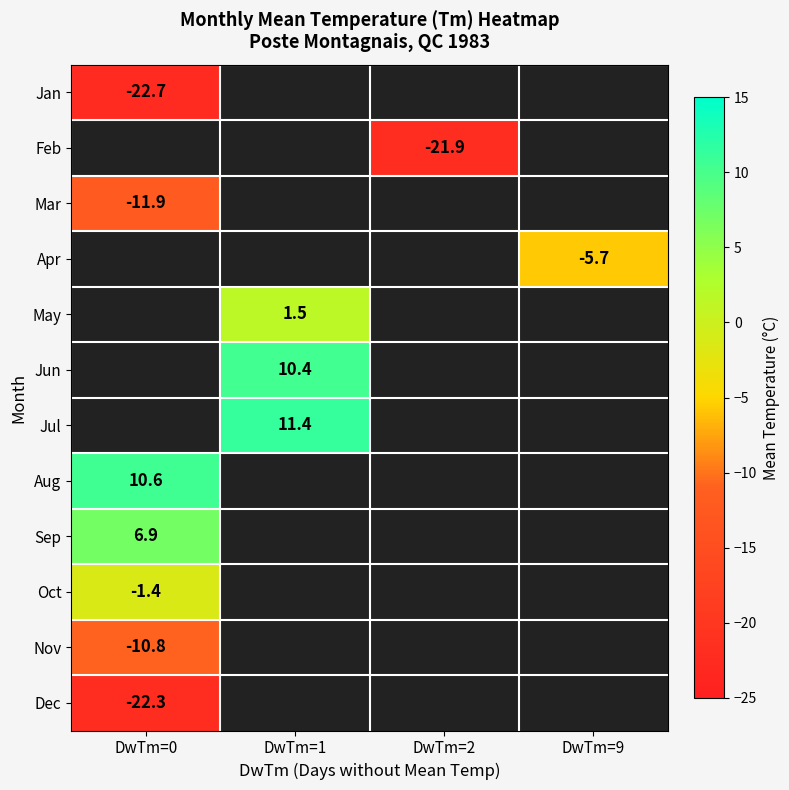

The Oct series shows -2.4 at DwTm=0. True or false?

False